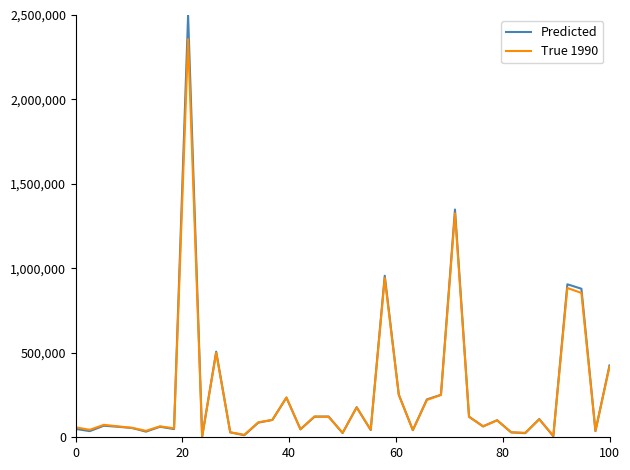

List the series in order of their peak value, highest first.

Predicted, True 1990